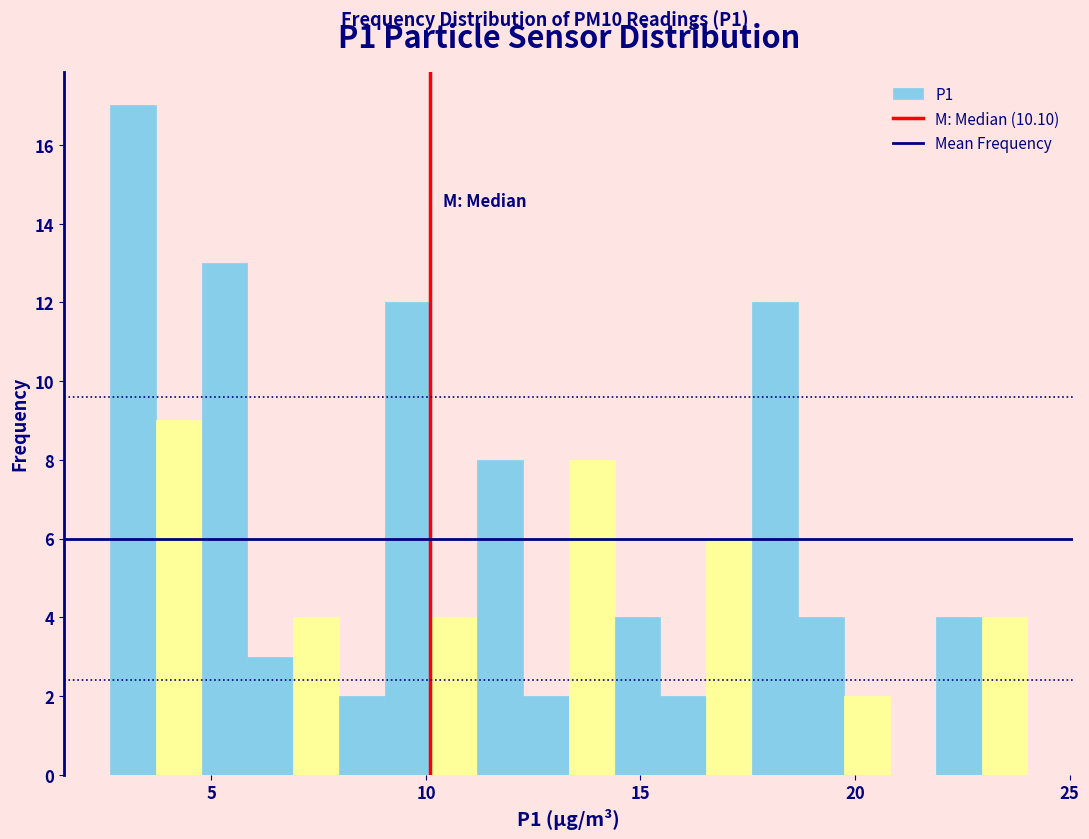

Read against the x-axis, roughly where is the centre of the tallest bar?

3.0